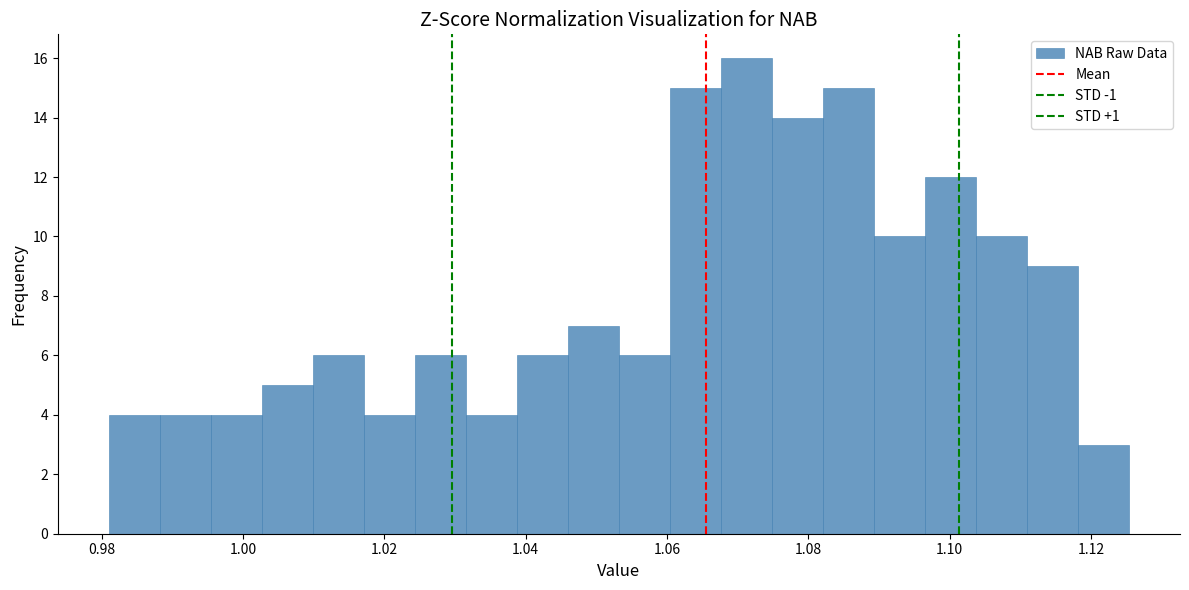

Read against the x-axis, roughly where is the centre of the tallest bar?

1.072